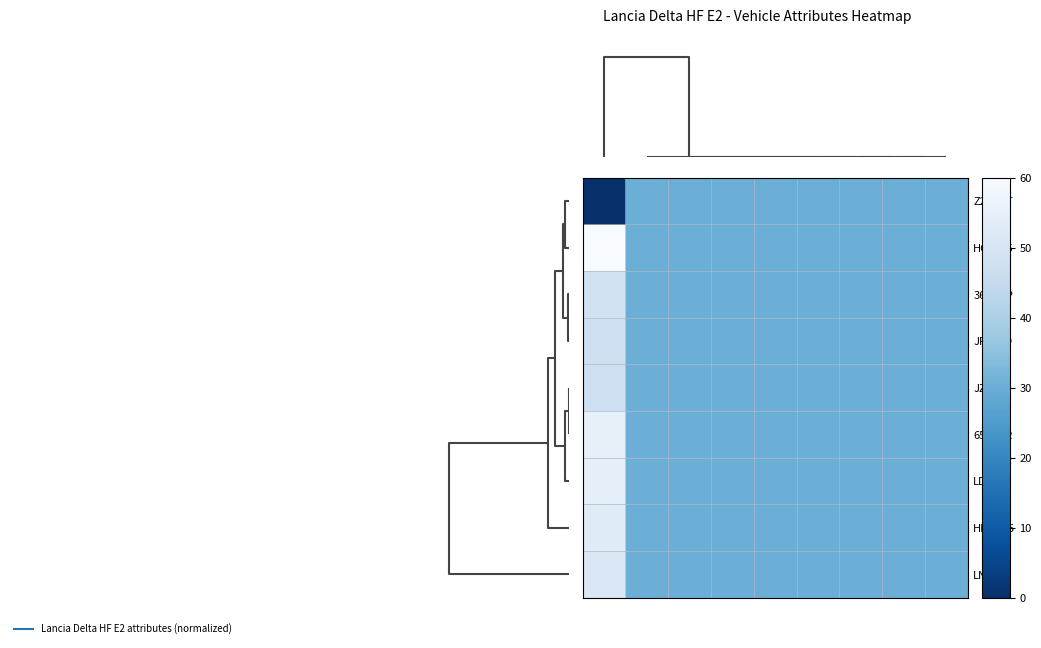

Rank the series by their maximum value, from lowest to highest.

Z290NT, JFNZ79, JZTX58, 36RBFP, LNJF43, HRZN35, LDPF15, 65LSRR, HGFX35